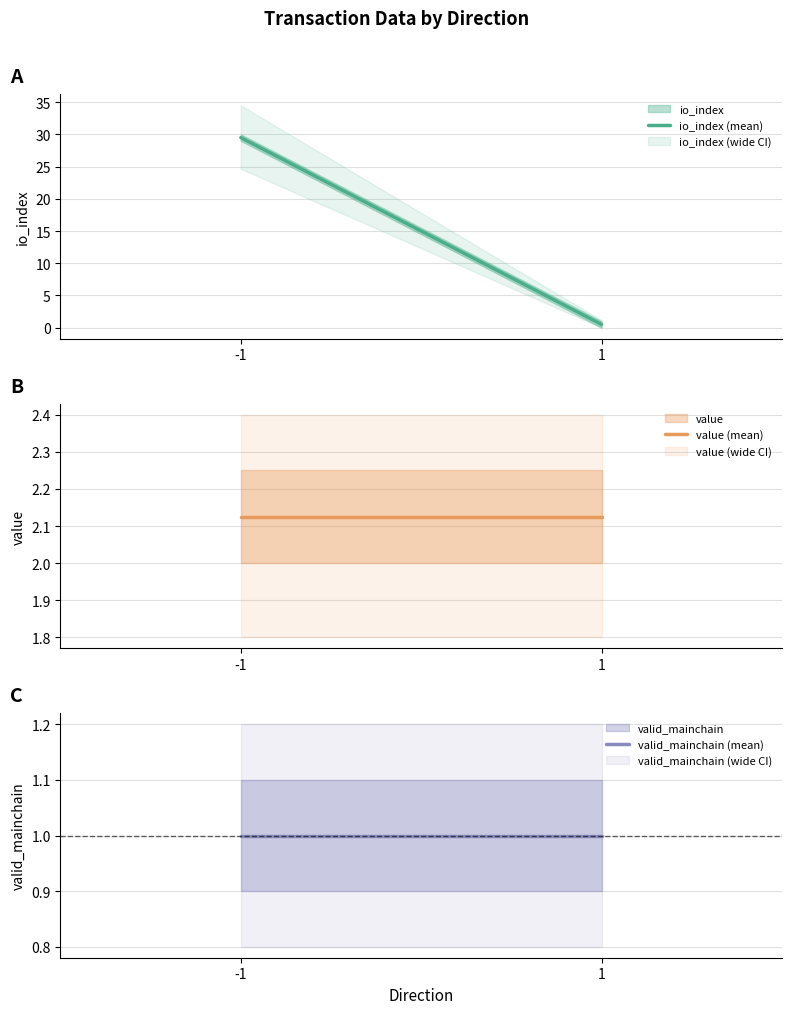

Reading right to left, extract all data points from this chart.

io_index (mean): 1=0.5	-1=29.5
value (mean): 1=2.1	-1=2.1
valid_mainchain (mean): 1=1.0	-1=1.0